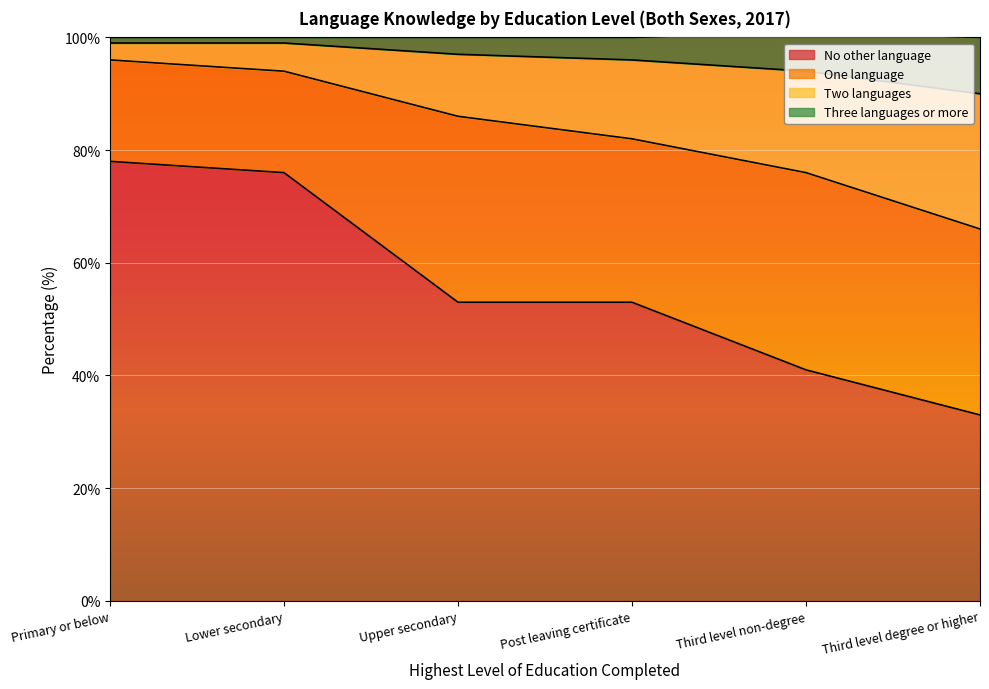

What is the label of the 5th point from the left?

Third level non-degree